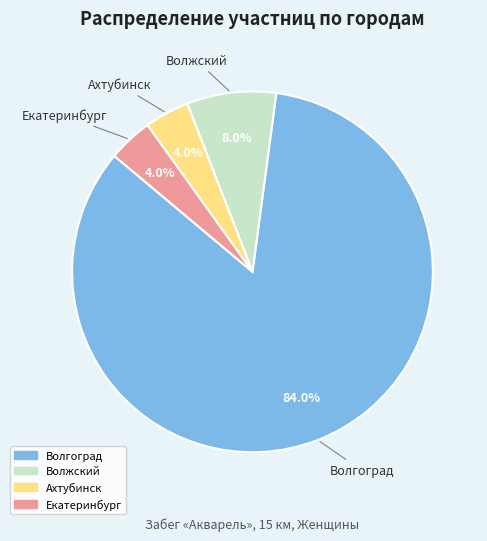

Which category accounts for the majority?

Волгоград